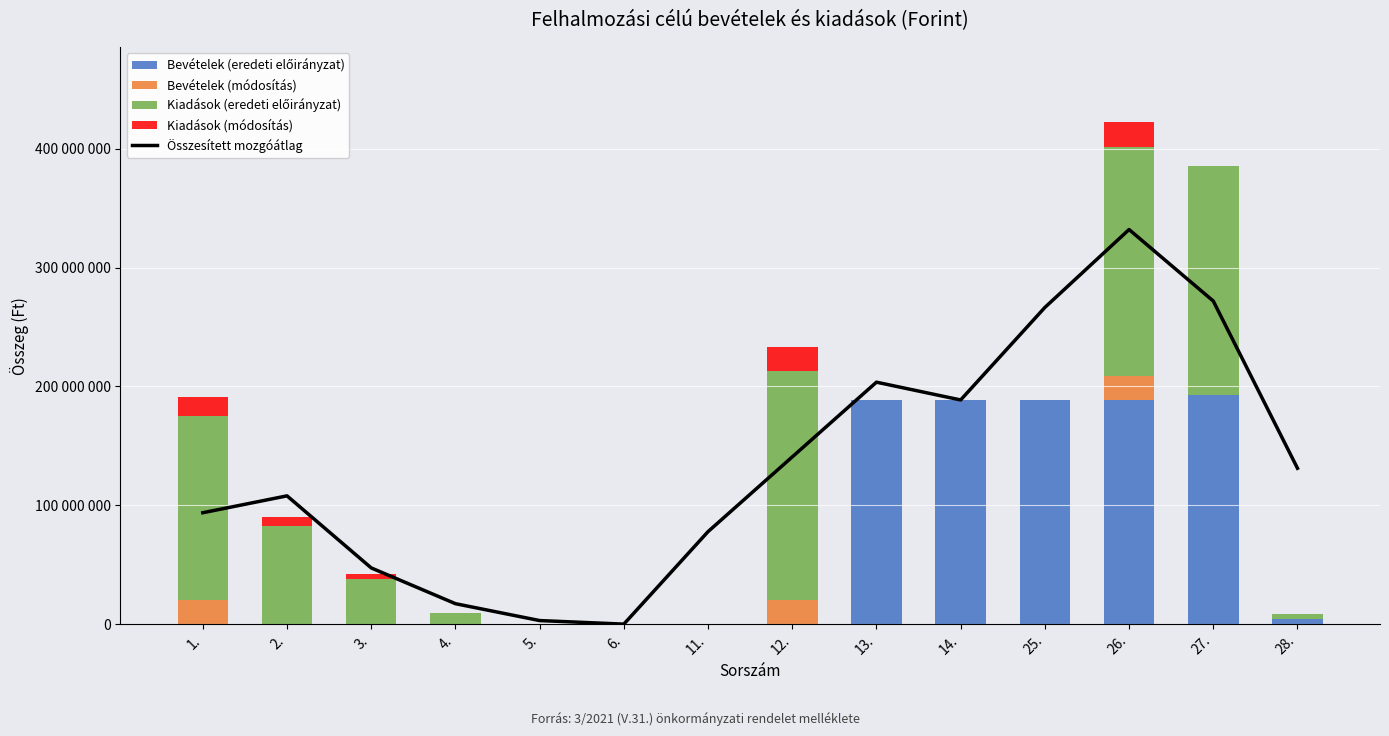

List the series in order of their peak value, lowest first.

Bevételek (módosítás), Kiadások (módosítás), Bevételek (eredeti előirányzat), Kiadások (eredeti előirányzat), Összesített mozgóátlag